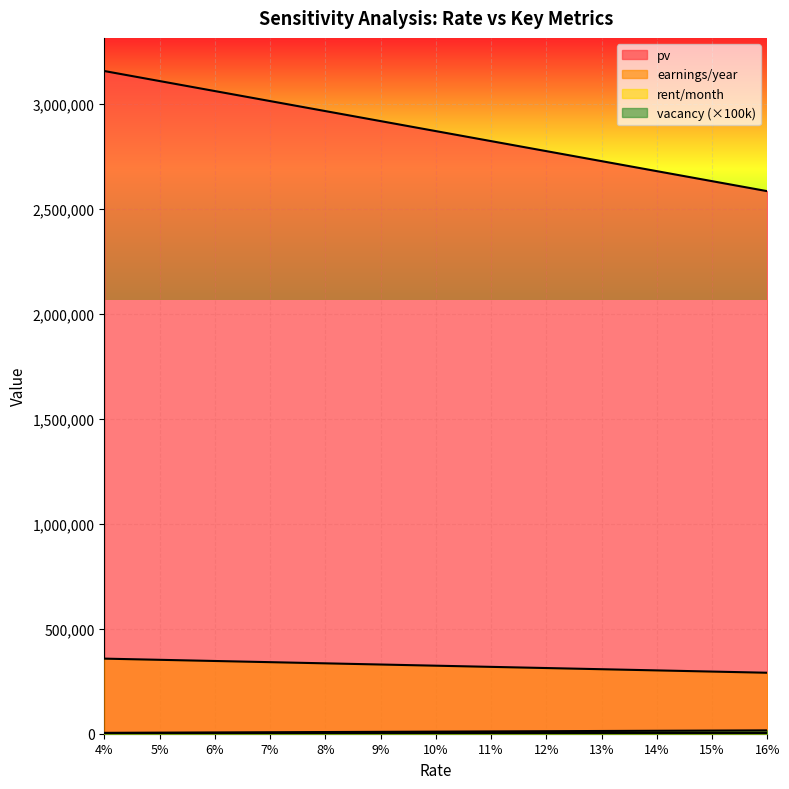

Which series has the widest spread of values?

pv